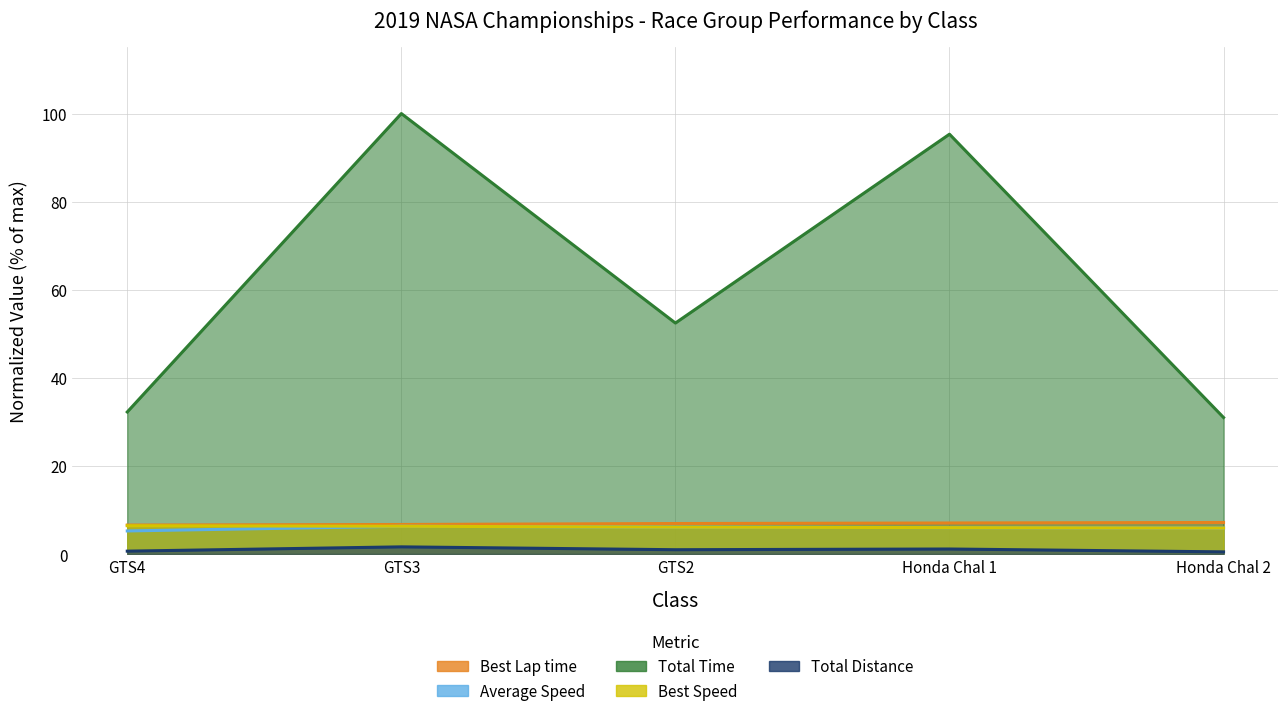

Which category has the lowest value across all series?

Honda Chal 2